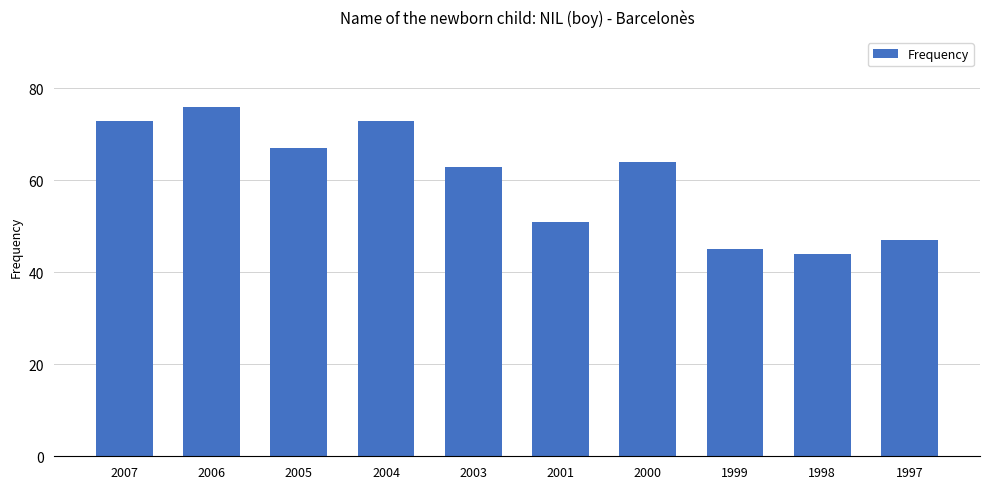

True or false: the data shows 22 at 1997.

False